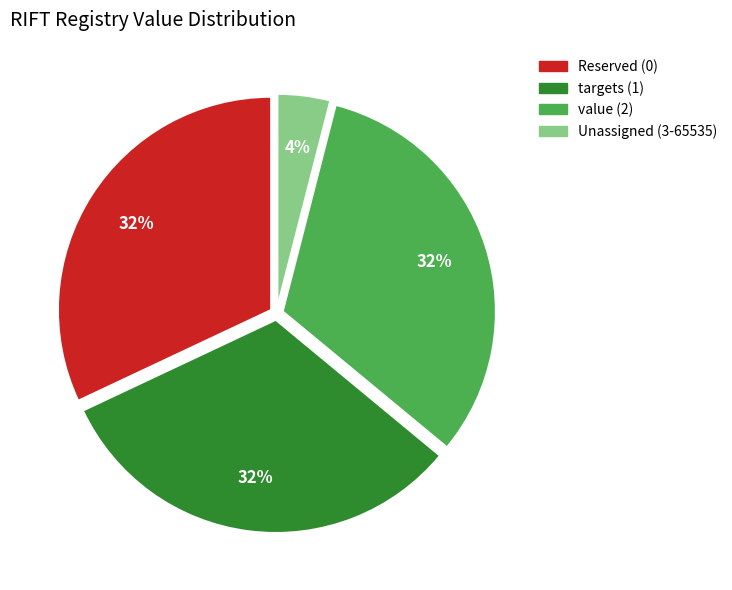

To the nearest percent, what is the difference between the largest and smallest slice percentages?

28%